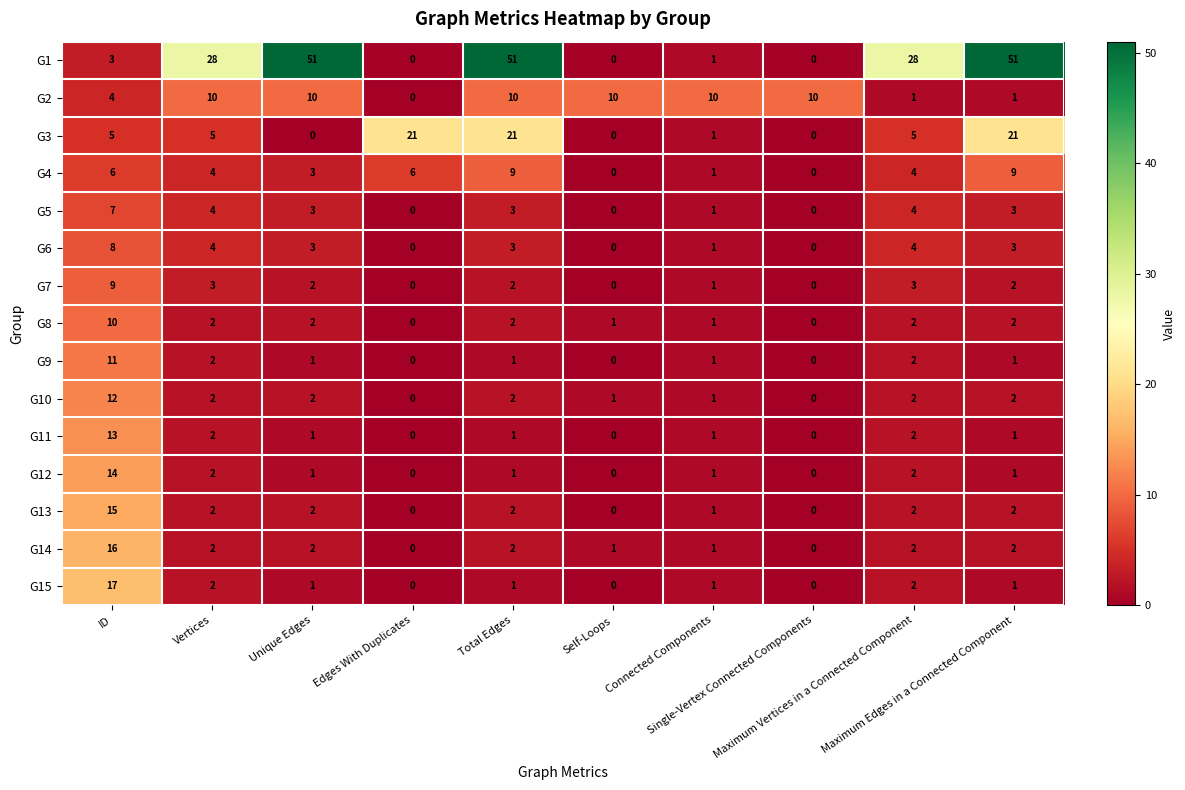

What is the difference between the second highest and minimum values in the G7 series?

3